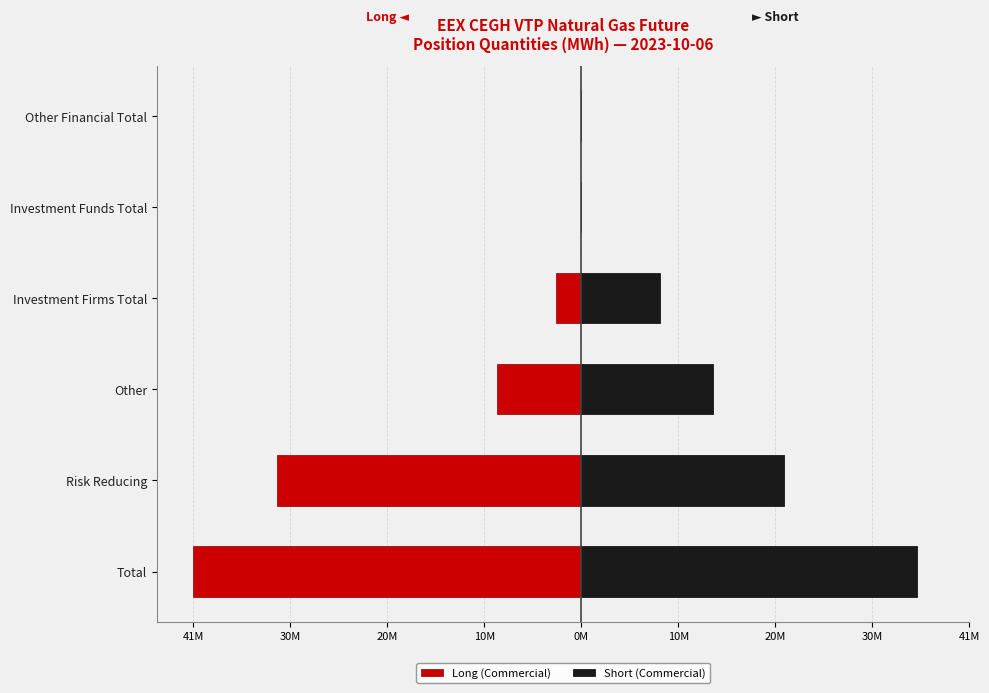

List the series in order of their peak value, highest first.

Short (Commercial), Long (Commercial)